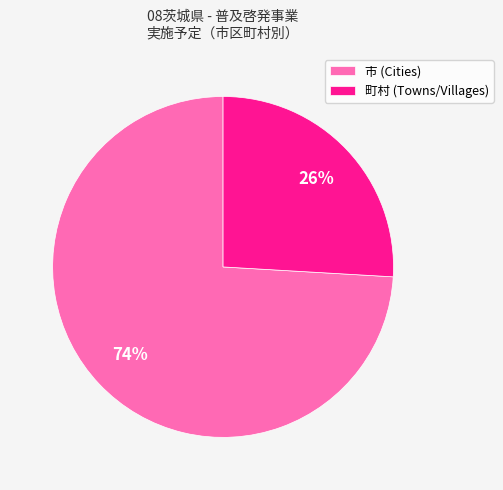

Rank the categories by value from lowest to highest.

町村 (Towns/Villages), 市 (Cities)